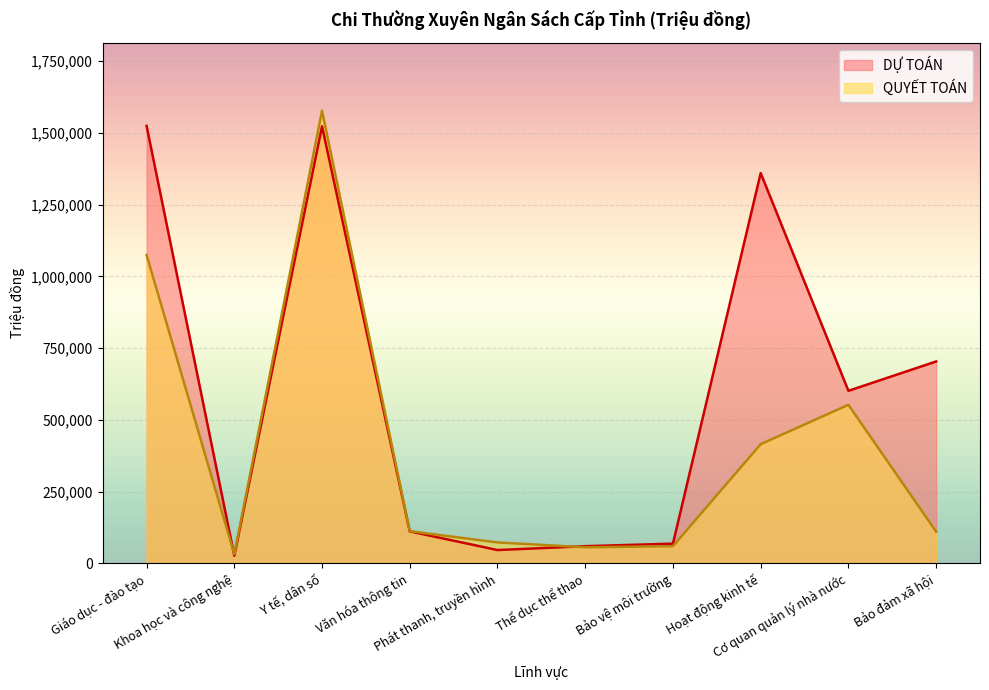

At which label does DỰ TOÁN reach its minimum?

Khoa học và công nghệ